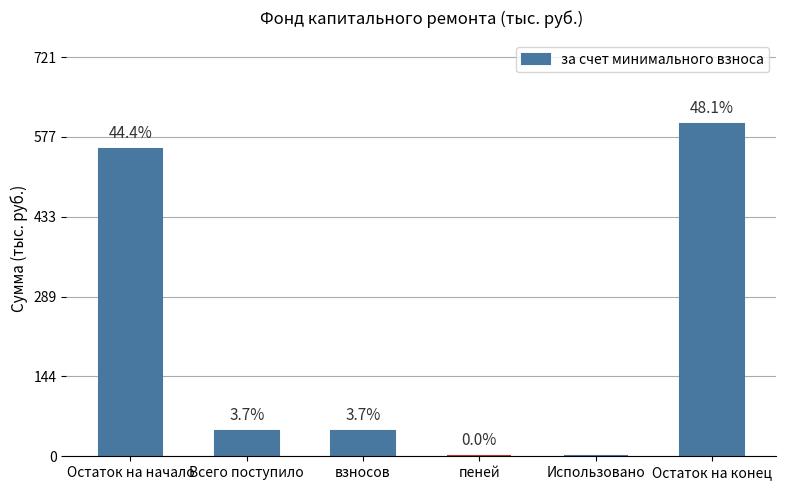

What is the sum of the values at взносов and Использовано?

46.3